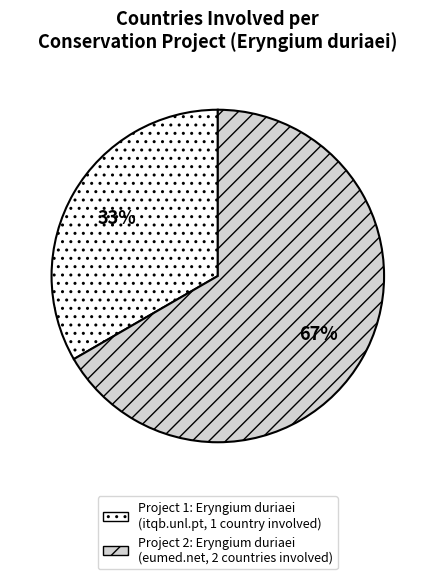

What is the ratio of the value at Project 2: Eryngium duriaei (eumed.net, 2 countries involved) to the value at Project 1: Eryngium duriaei (itqb.unl.pt, 1 country involved)?

2.0